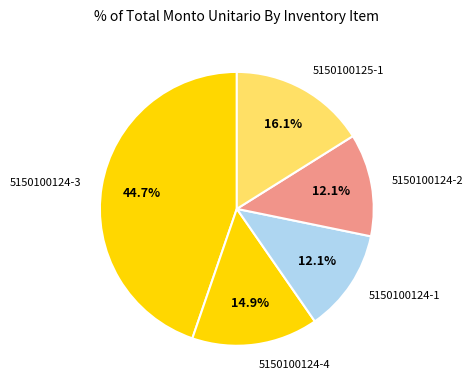

How many segments does this pie chart have?

5